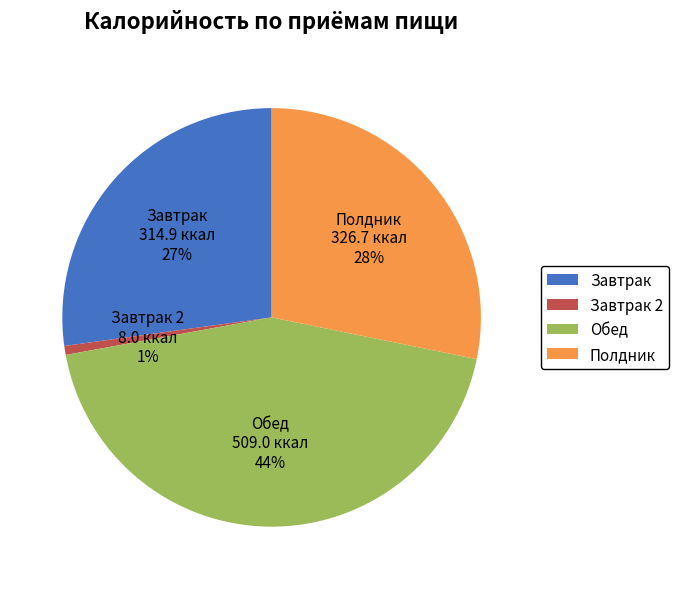

Between Завтрак 2 and Обед, which is larger?

Обед